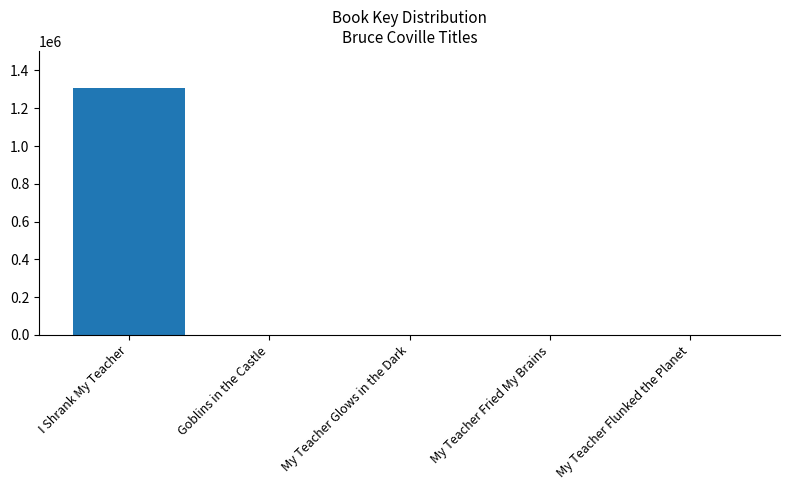

What is the change in value from I Shrank My Teacher to My Teacher Glows in the Dark?

-1306822